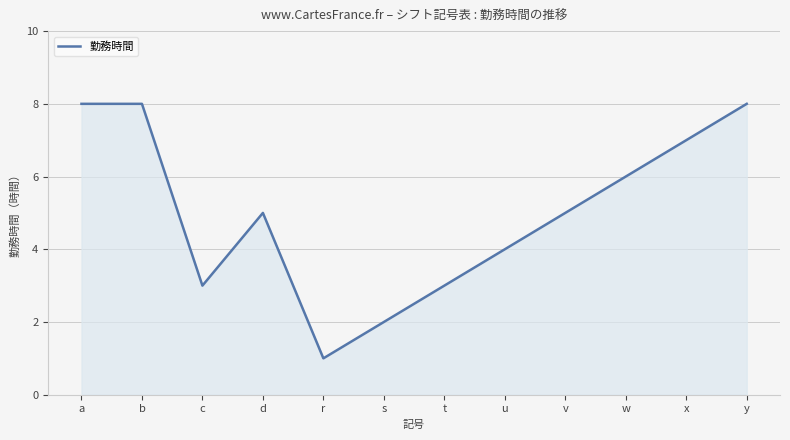

Reading right to left, extract all data points from this chart.

y=8	x=7	w=6	v=5	u=4	t=3	s=2	r=1	d=5	c=3	b=8	a=8